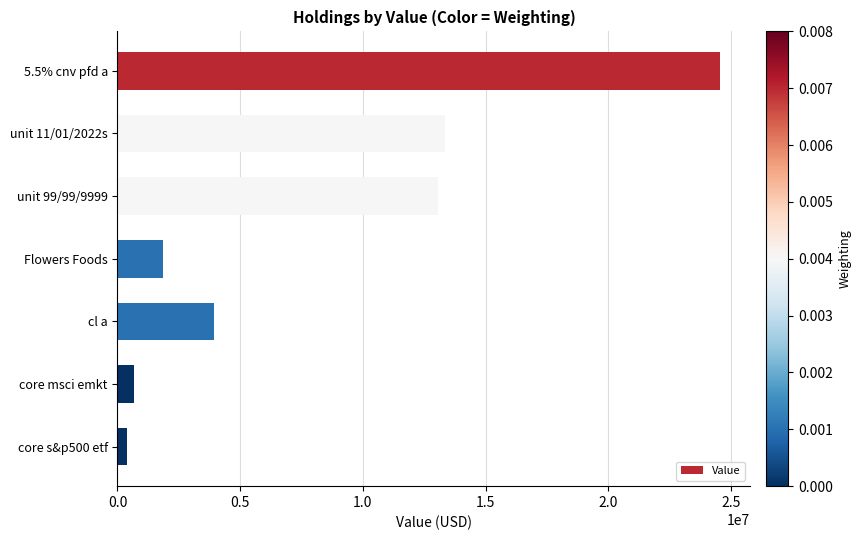

Rank the categories by value from highest to lowest.

5.5% cnv pfd a, unit 11/01/2022s, unit 99/99/9999, cl a, Flowers Foods, core msci emkt, core s&p500 etf